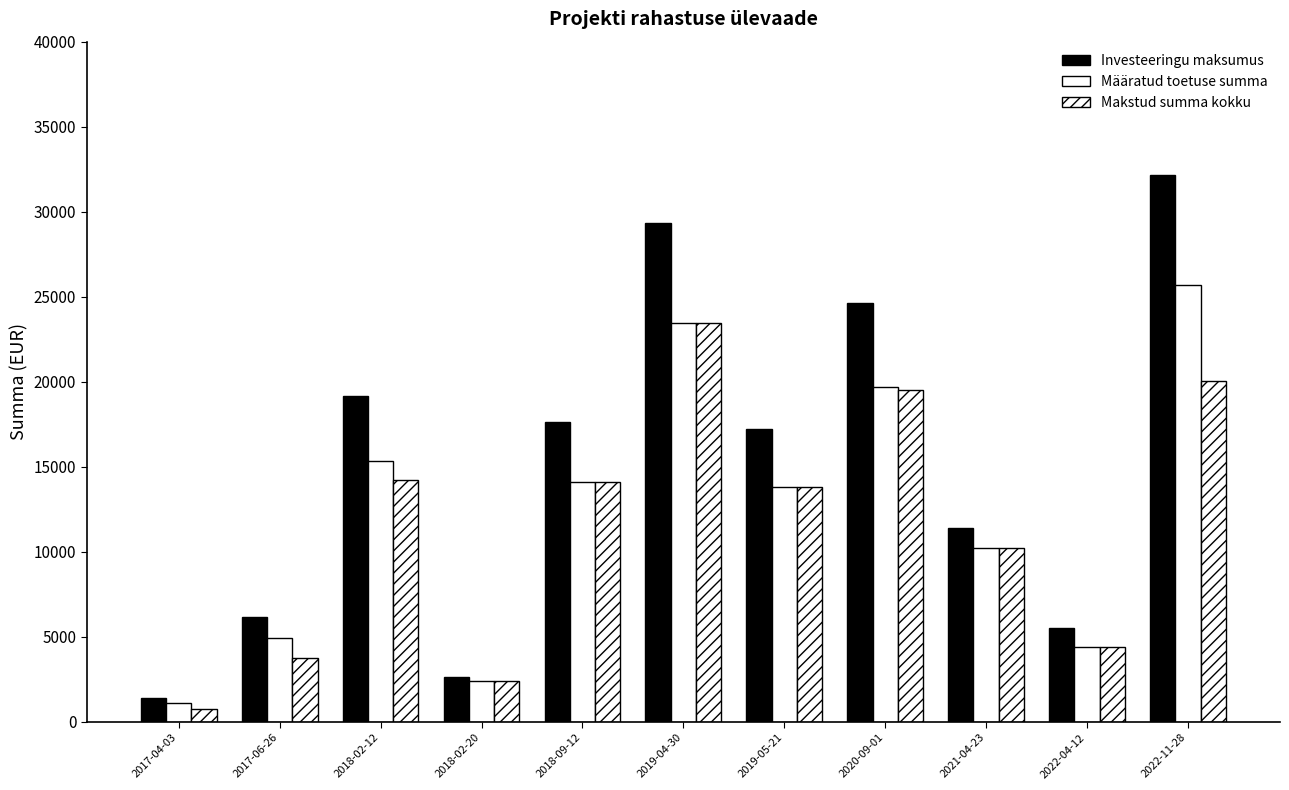

Does the chart contain any negative values?

No